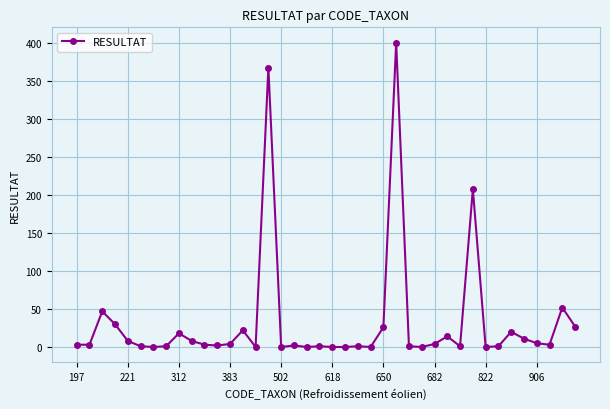

True or false: the data has more than 2 interior local peaks.

True